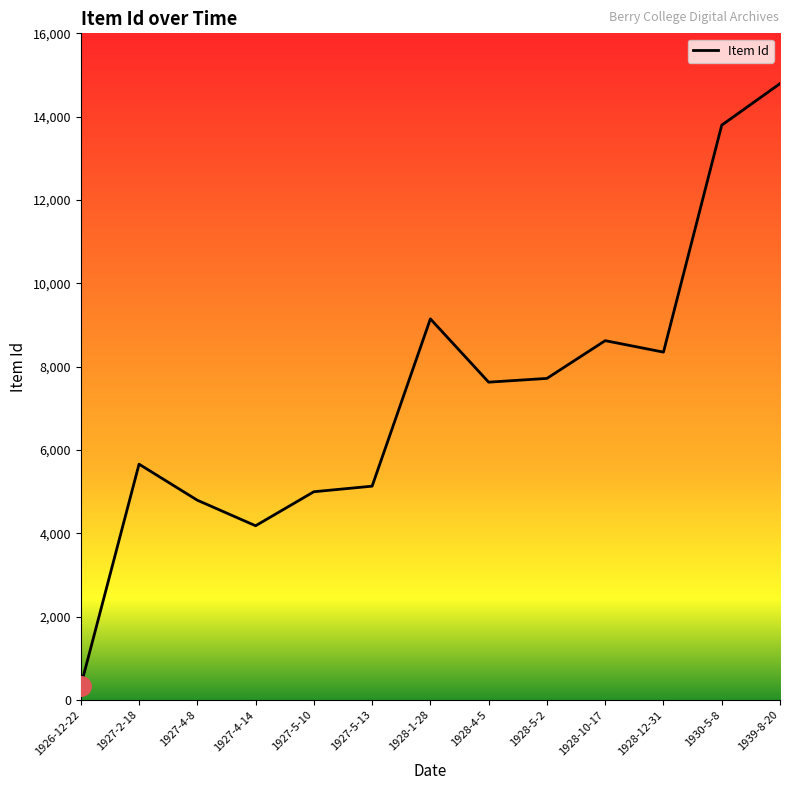

What position from the left is 1928-10-17?

10